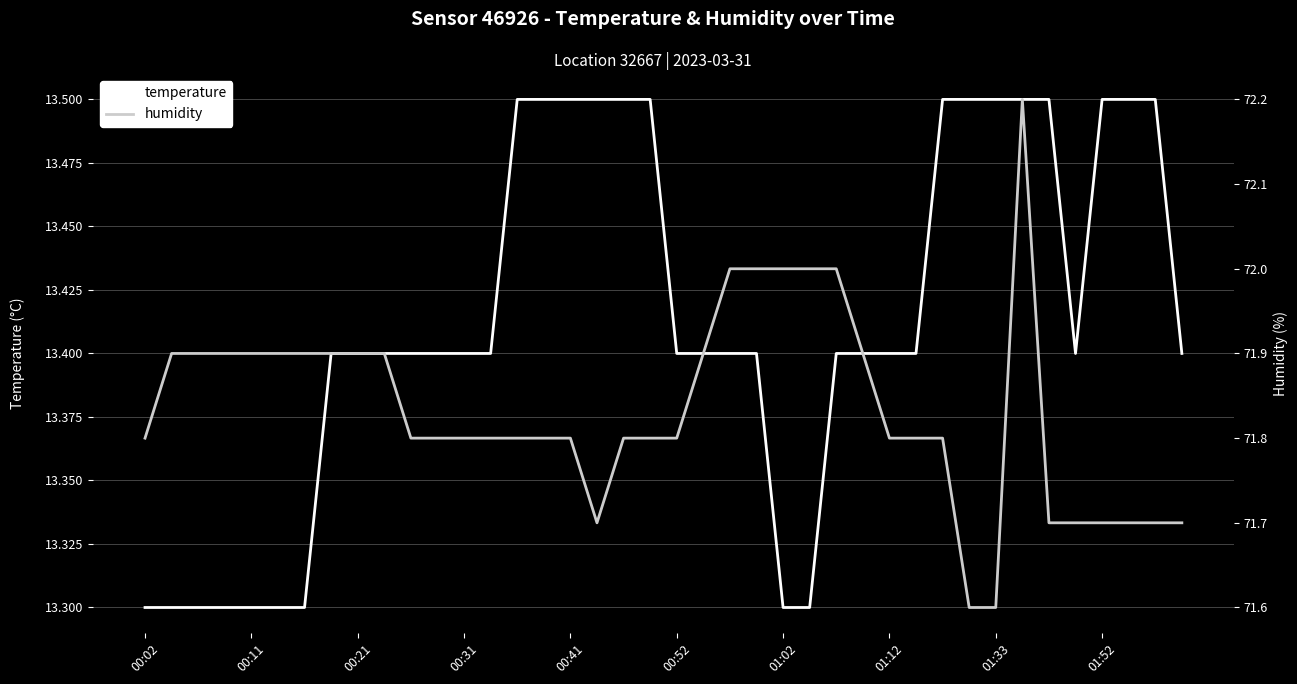

What is the lowest value of the temperature series?

13.3